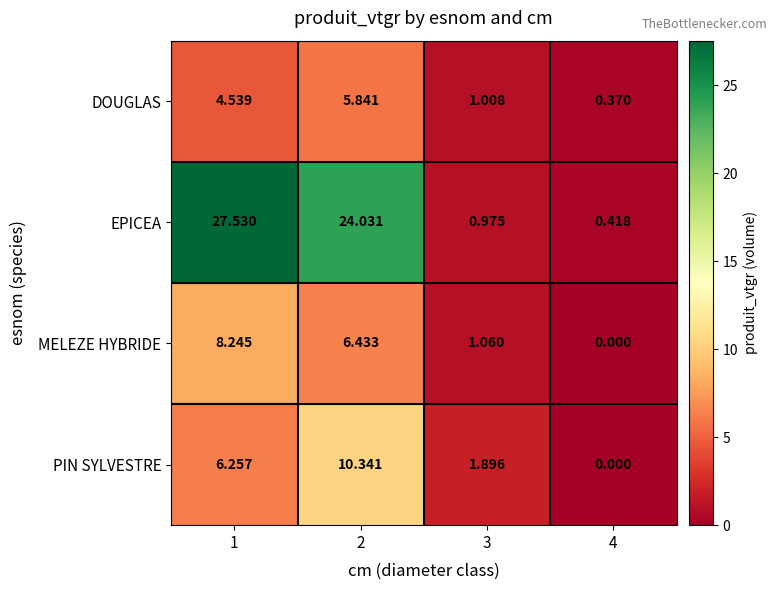

Which series has the largest range (max minus min)?

EPICEA